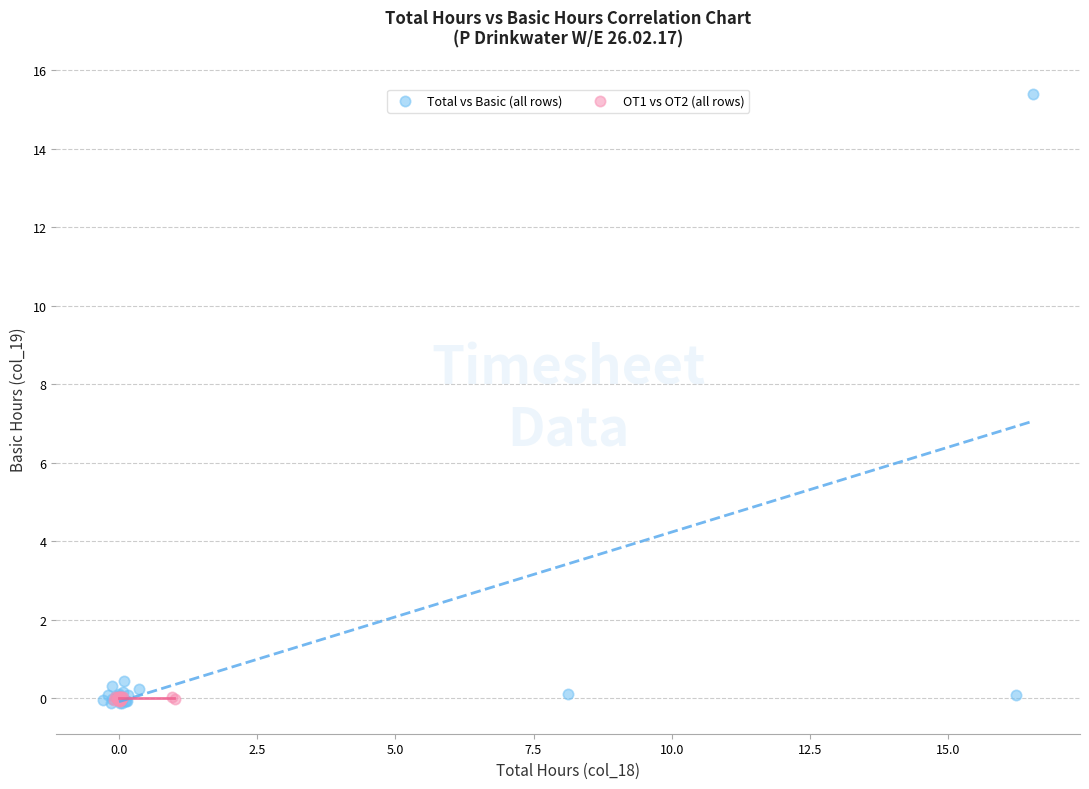

Which series contains the highest Y value?

Total vs Basic (all rows)